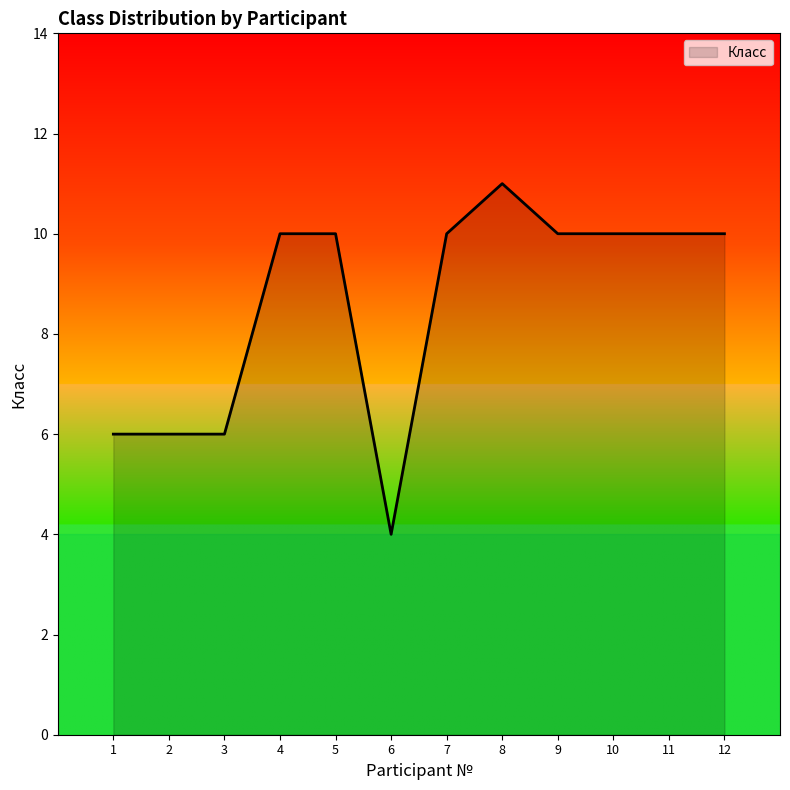

The value at 4 is 16. True or false?

False